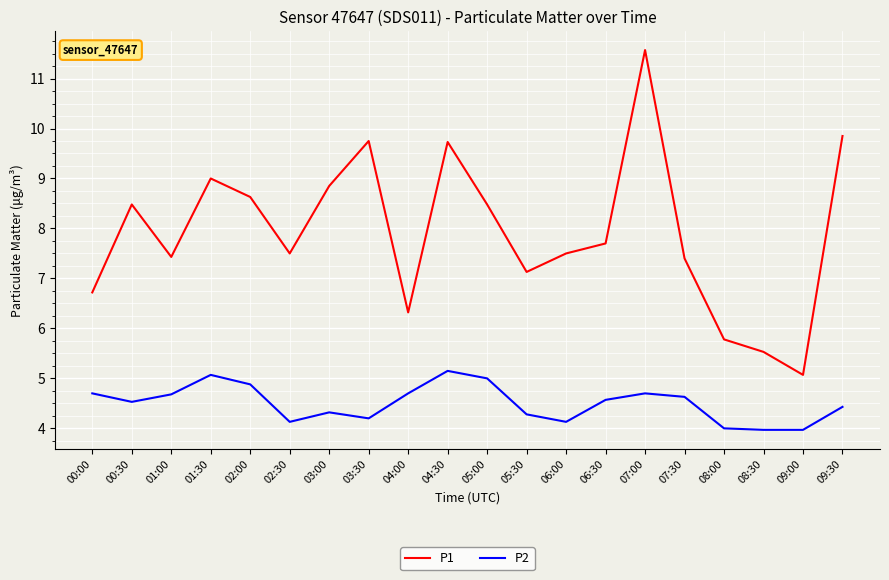

At which category is the sum across all series the highest?

07:00